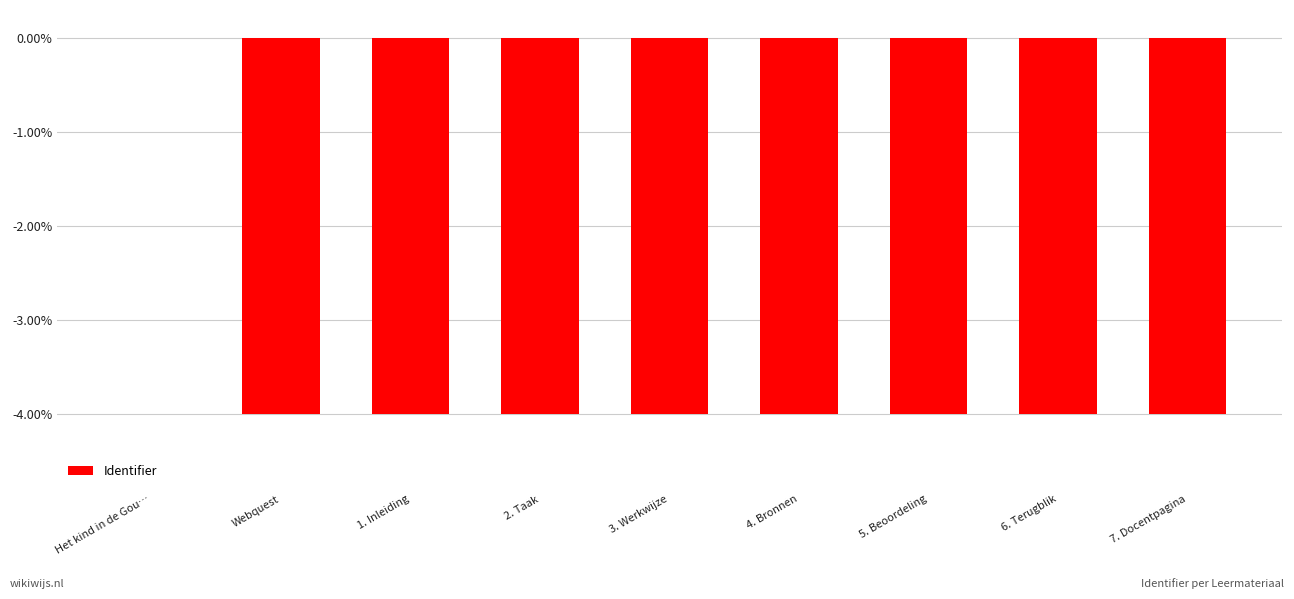

The value at 6. Terugblik is -5.4. True or false?

False